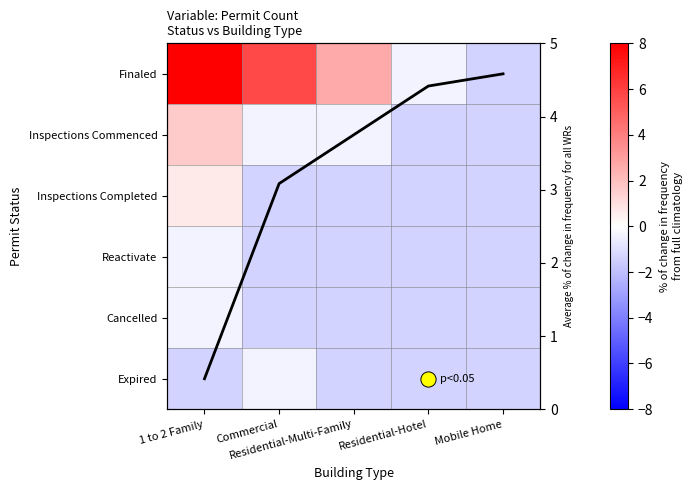

Is the value of Cancelled at Residential-Hotel greater than the value of Reactivate at 1 to 2 Family?

No